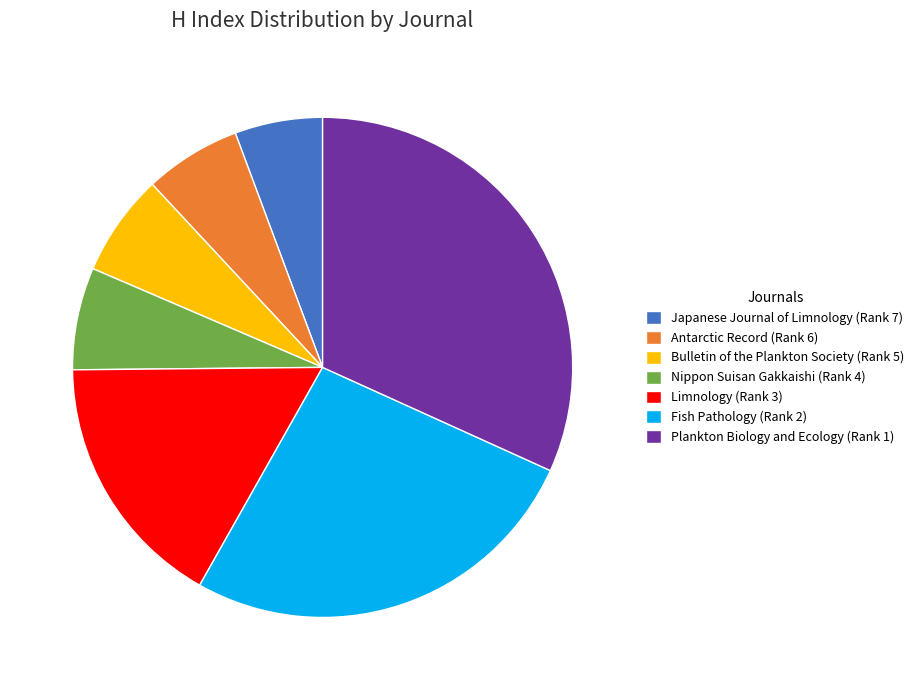

What is the ratio of the value at Plankton Biology and Ecology (Rank 1) to the value at Antarctic Record (Rank 6)?

5.1